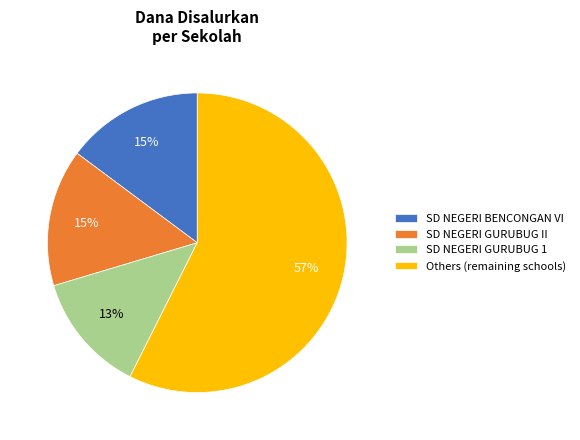

Which has a higher value, SD NEGERI GURUBUG 1 or SD NEGERI GURUBUG II?

SD NEGERI GURUBUG II